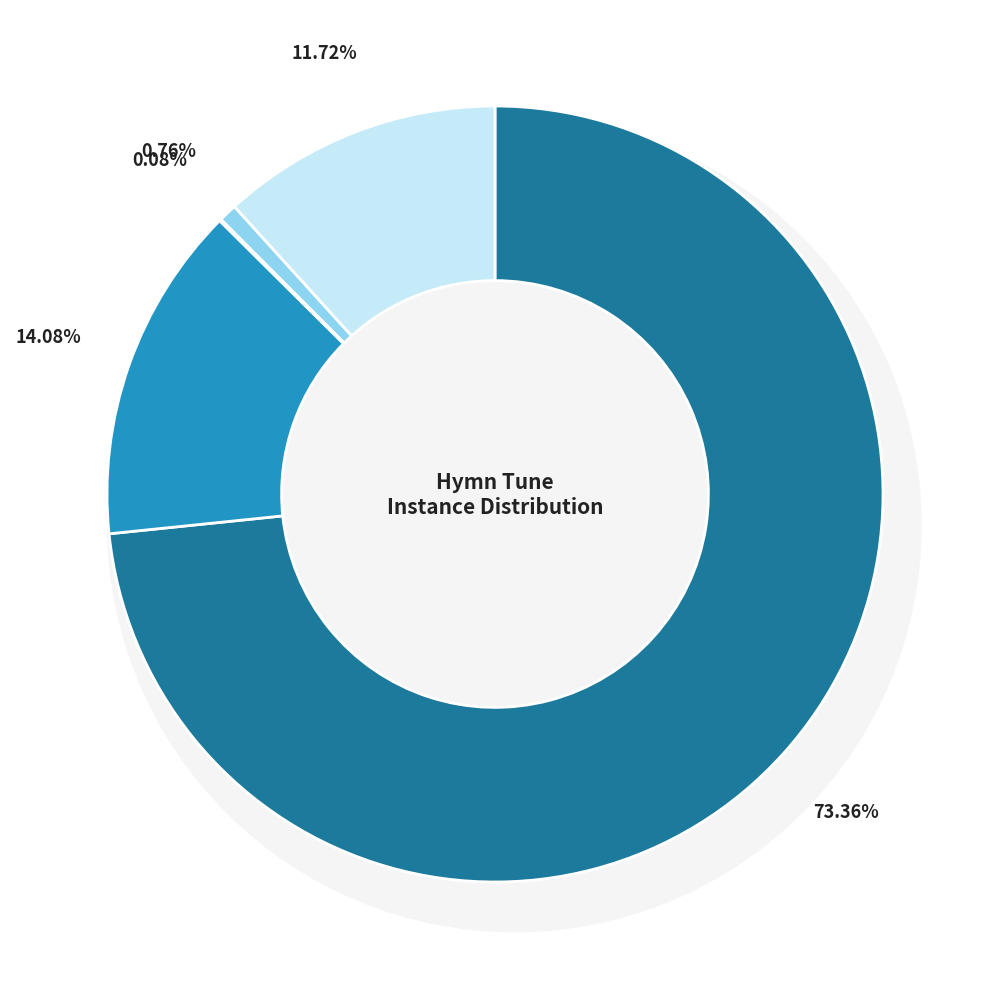

To the nearest percent, what is the difference between the largest and smallest slice percentages?

73%